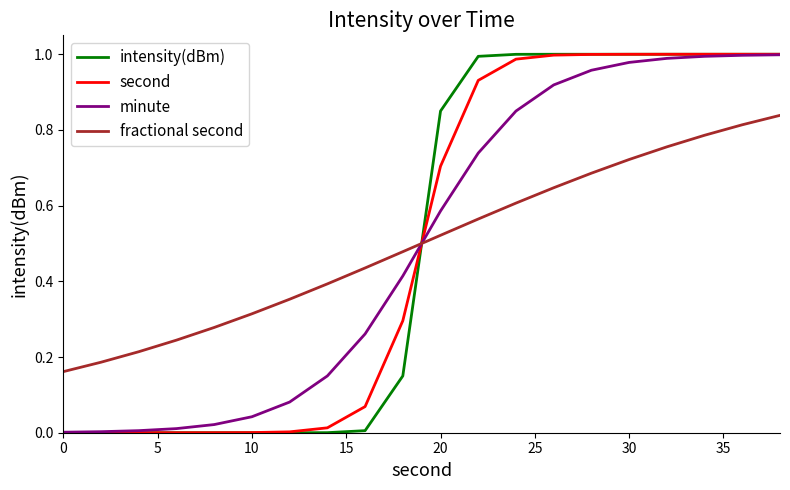

Which series has the widest spread of values?

intensity(dBm)